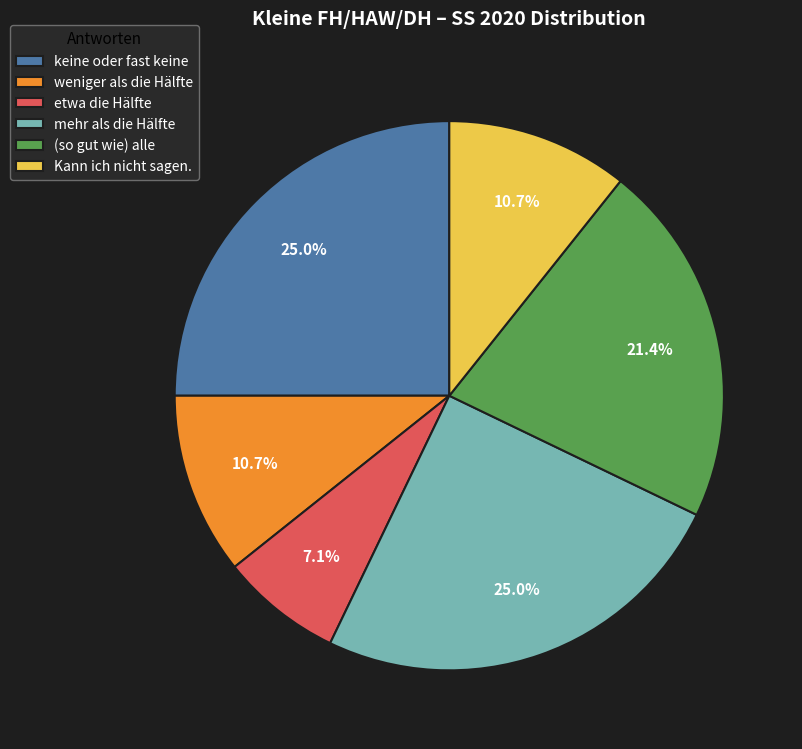

To the nearest percent, what percentage of the pie is etwa die Hälfte?

7%